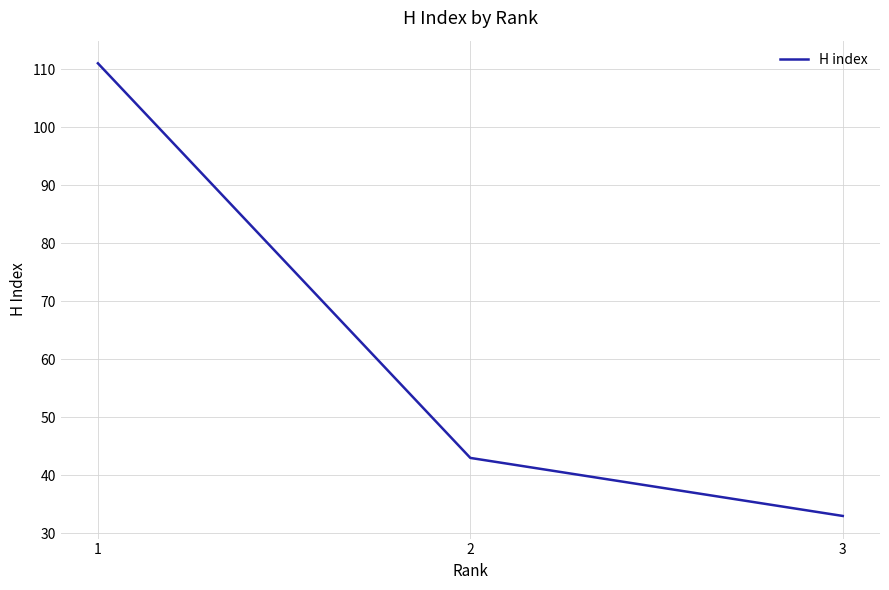

Reading left to right, list all the values displayed in this chart.

111	43	33